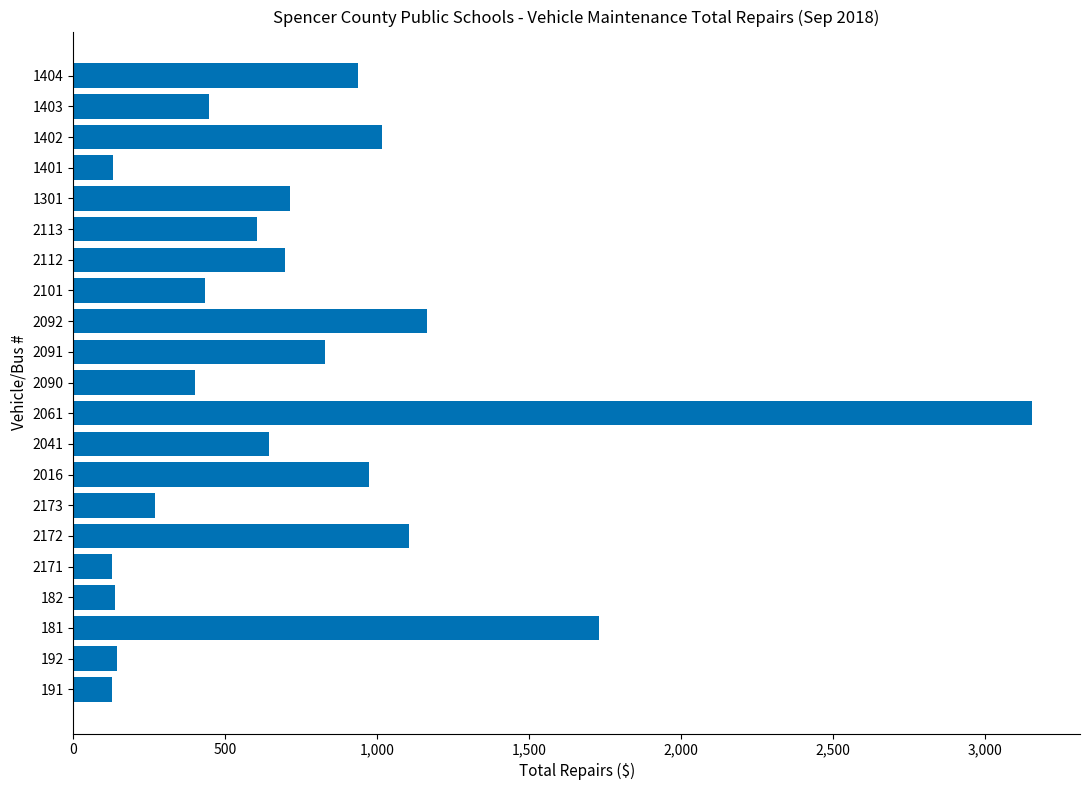

Where is the data nearest to the value 1641?

181